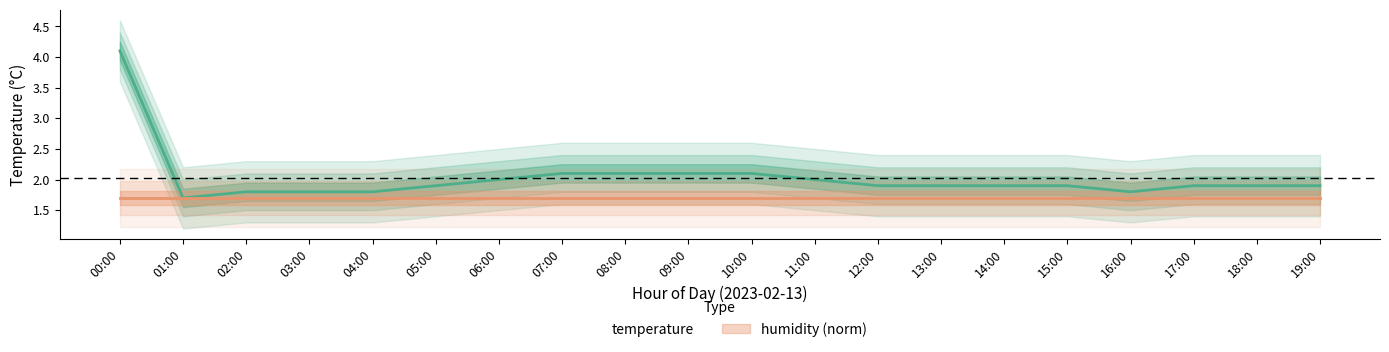

Reading left to right, list all the values displayed in this chart.

00:00=4.1	01:00=1.7	02:00=1.8	03:00=1.8	04:00=1.8	05:00=1.9	06:00=2.0	07:00=2.1	08:00=2.1	09:00=2.1	10:00=2.1	11:00=2.0	12:00=1.9	13:00=1.9	14:00=1.9	15:00=1.9	16:00=1.8	17:00=1.9	18:00=1.9	19:00=1.9